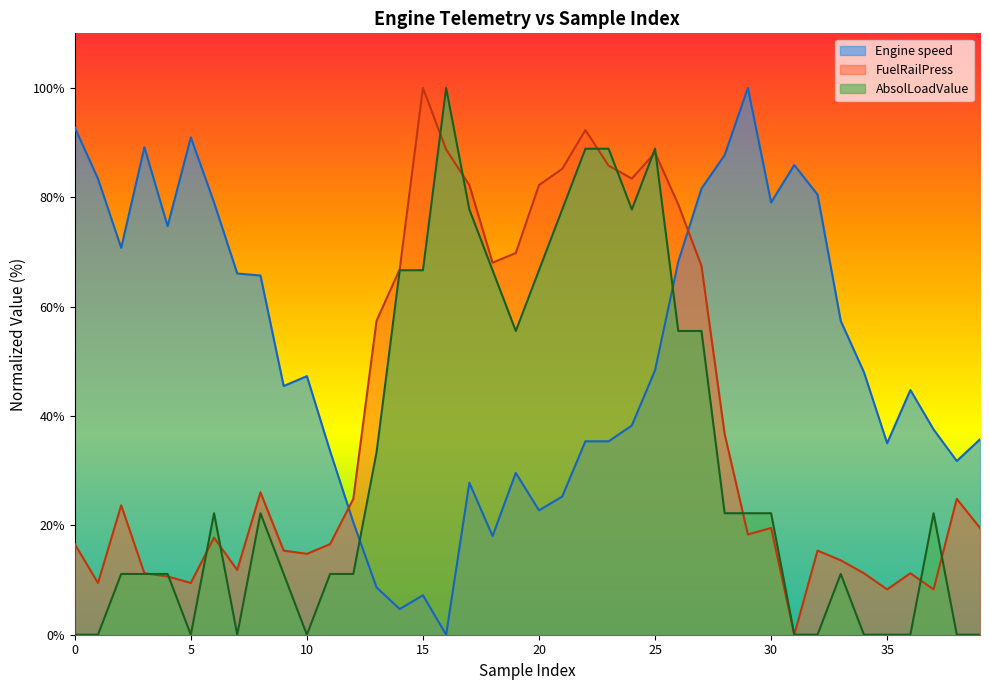

How many lines are shown in the chart?

3